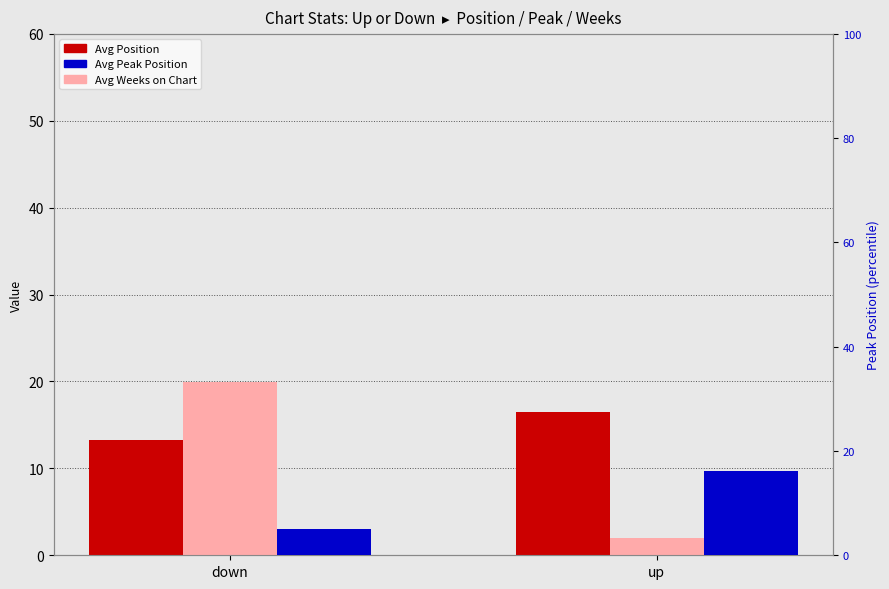

Reading right to left, extract all data points from this chart.

Avg Position: up=16.5	down=13.2
Avg Weeks on Chart: up=2.0	down=20.0
Avg Peak Position: up=16.1	down=5.0